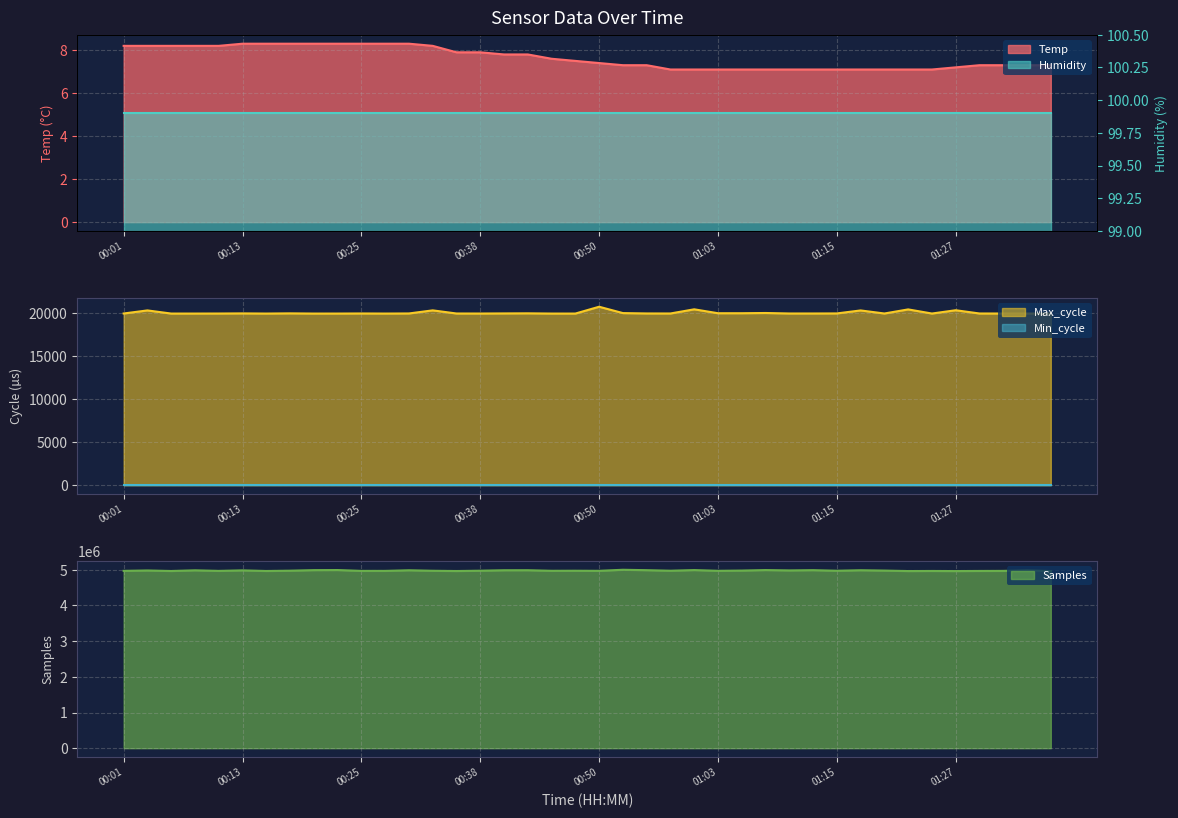

At which label does Samples reach its peak?

00:53